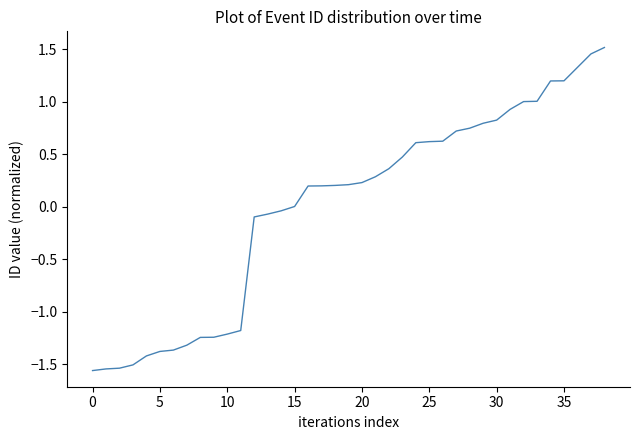

What is the difference between the maximum and minimum values?

3.1